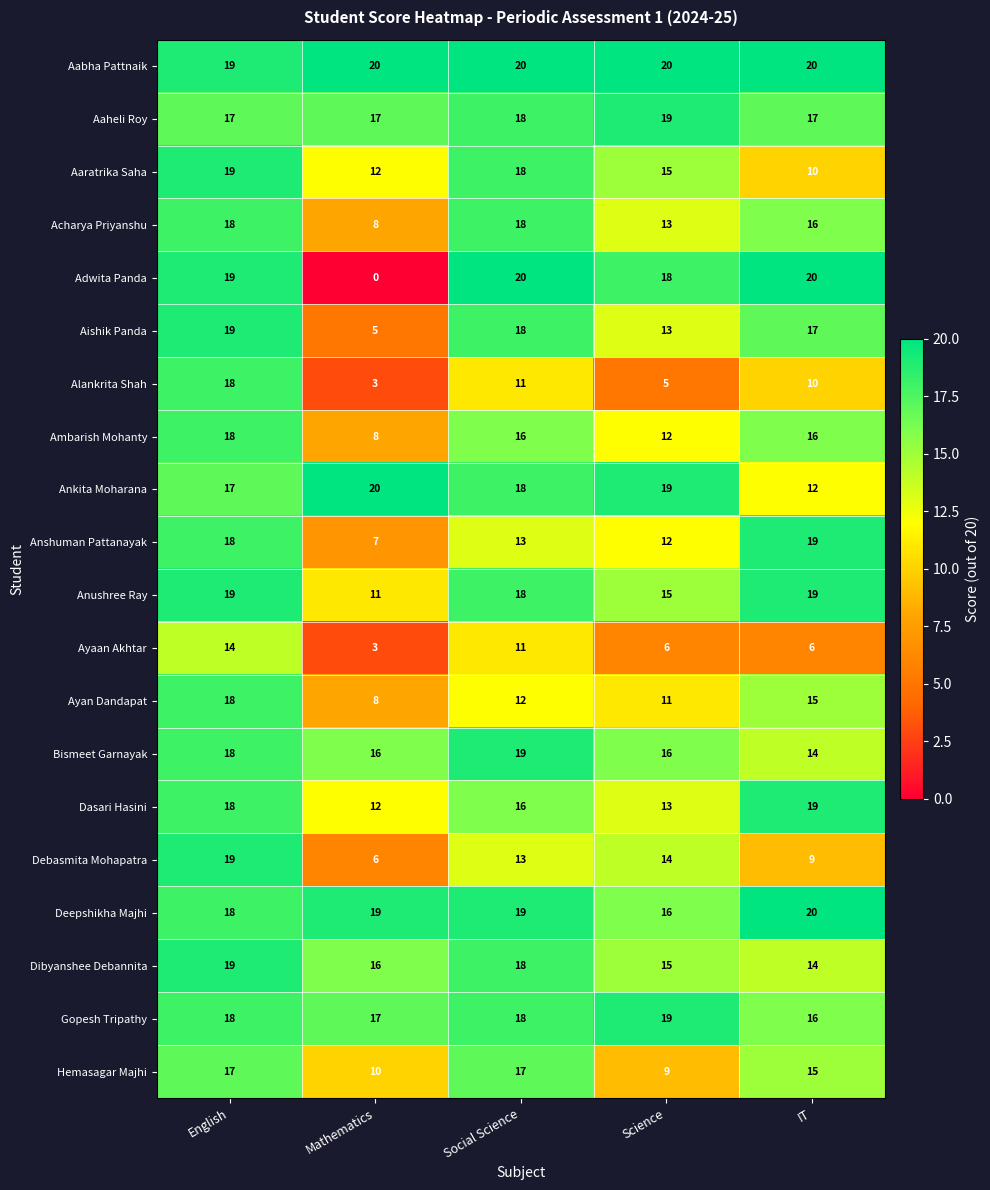

Is the value of Aaheli Roy at Science greater than the value of Ayan Dandapat at Science?

Yes